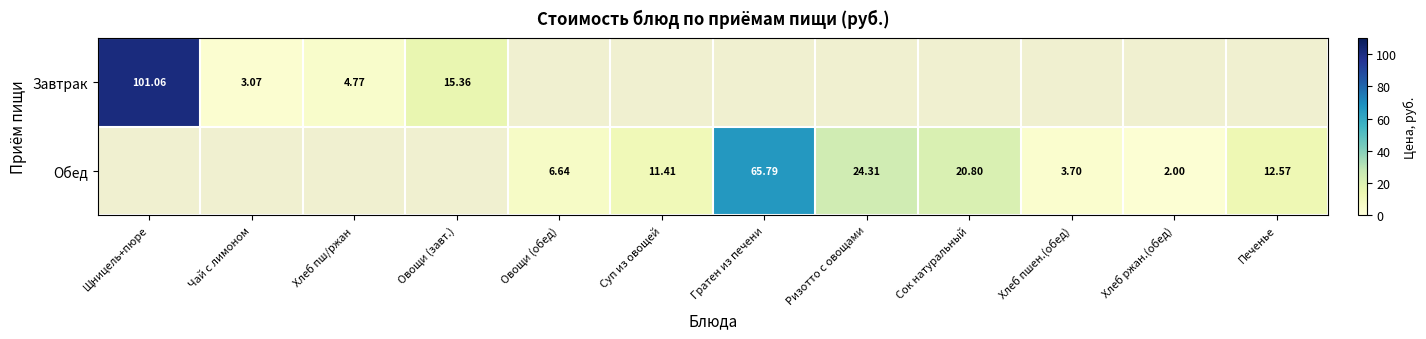

Is the value of Завтрак at Чай с лимоном greater than the value of Обед at Хлеб пшен.(обед)?

No